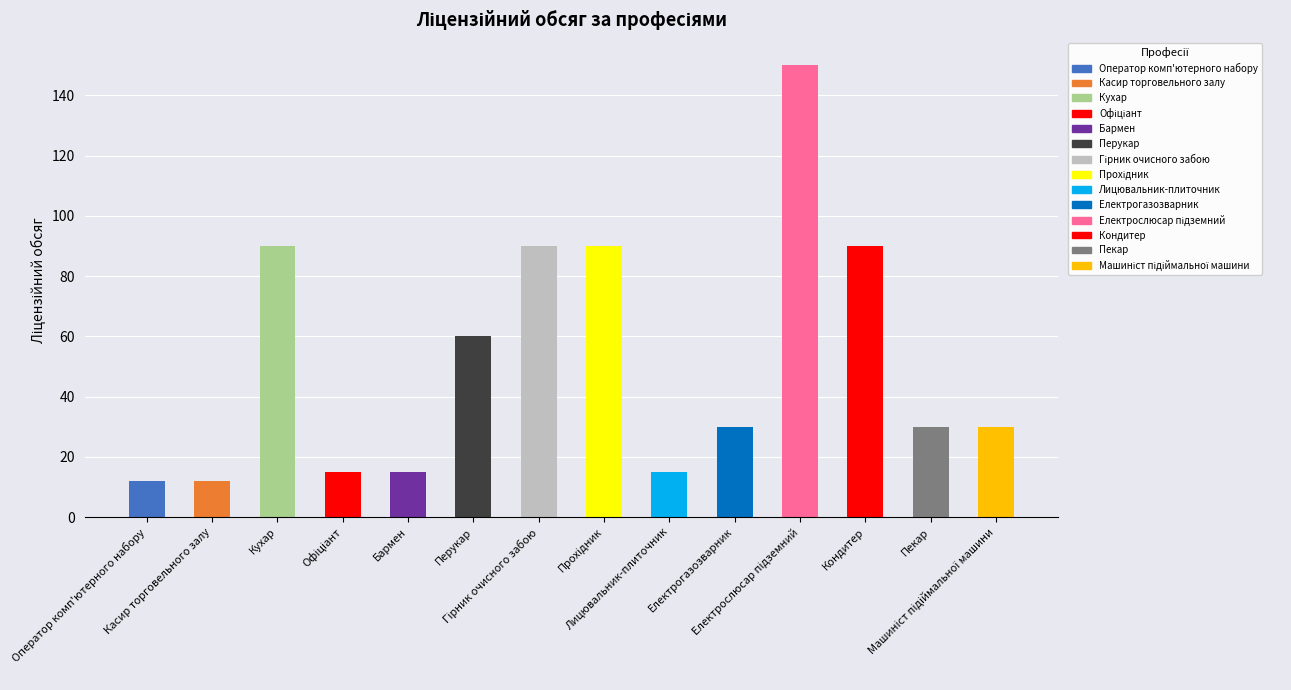

What is the average value?

52